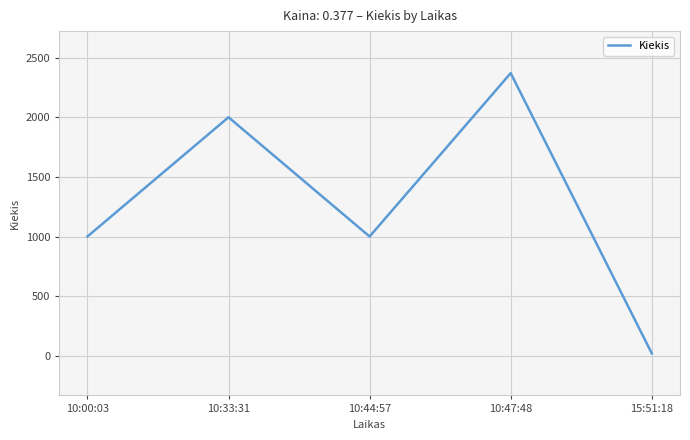

What is the smallest value displayed?

20